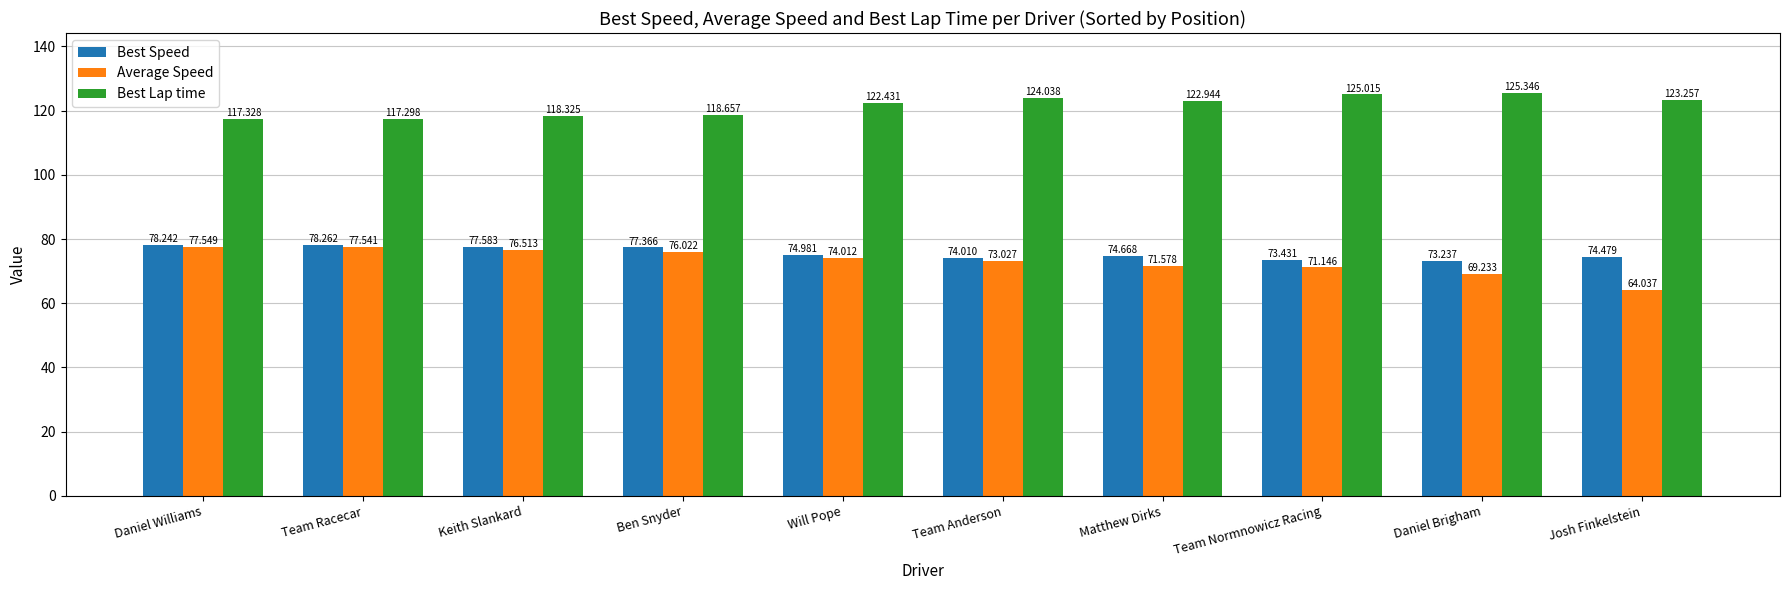

At how many categories does at least one series exceed 69?

10